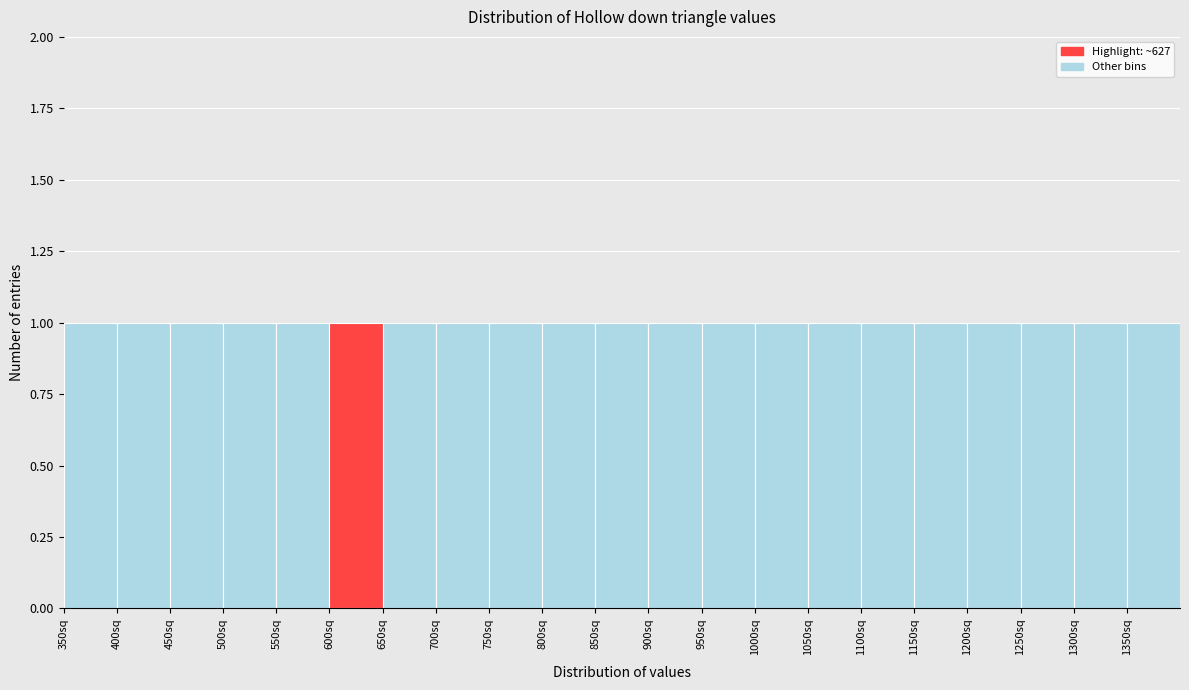

Reading left to right, list every bar in this chart as the range it spans on the x-axis followed by its height. The values are not printed on the chart, so give them approximately, as read against the axis.

350 to 400: 1
400 to 450: 1
450 to 500: 1
500 to 550: 1
550 to 600: 1
600 to 650: 1
650 to 700: 1
700 to 750: 1
750 to 800: 1
800 to 850: 1
850 to 900: 1
900 to 950: 1
950 to 1000: 1
1000 to 1050: 1
1050 to 1100: 1
1100 to 1150: 1
1150 to 1200: 1
1200 to 1250: 1
1250 to 1300: 1
1300 to 1350: 1
1350 to 1400: 1